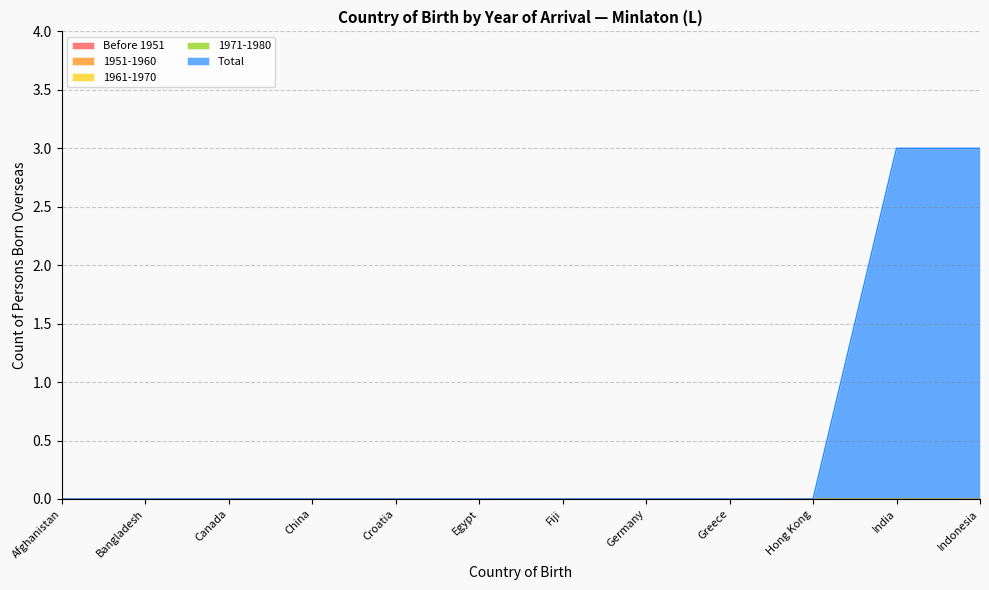

What is the label of the 9th point from the left?

Greece